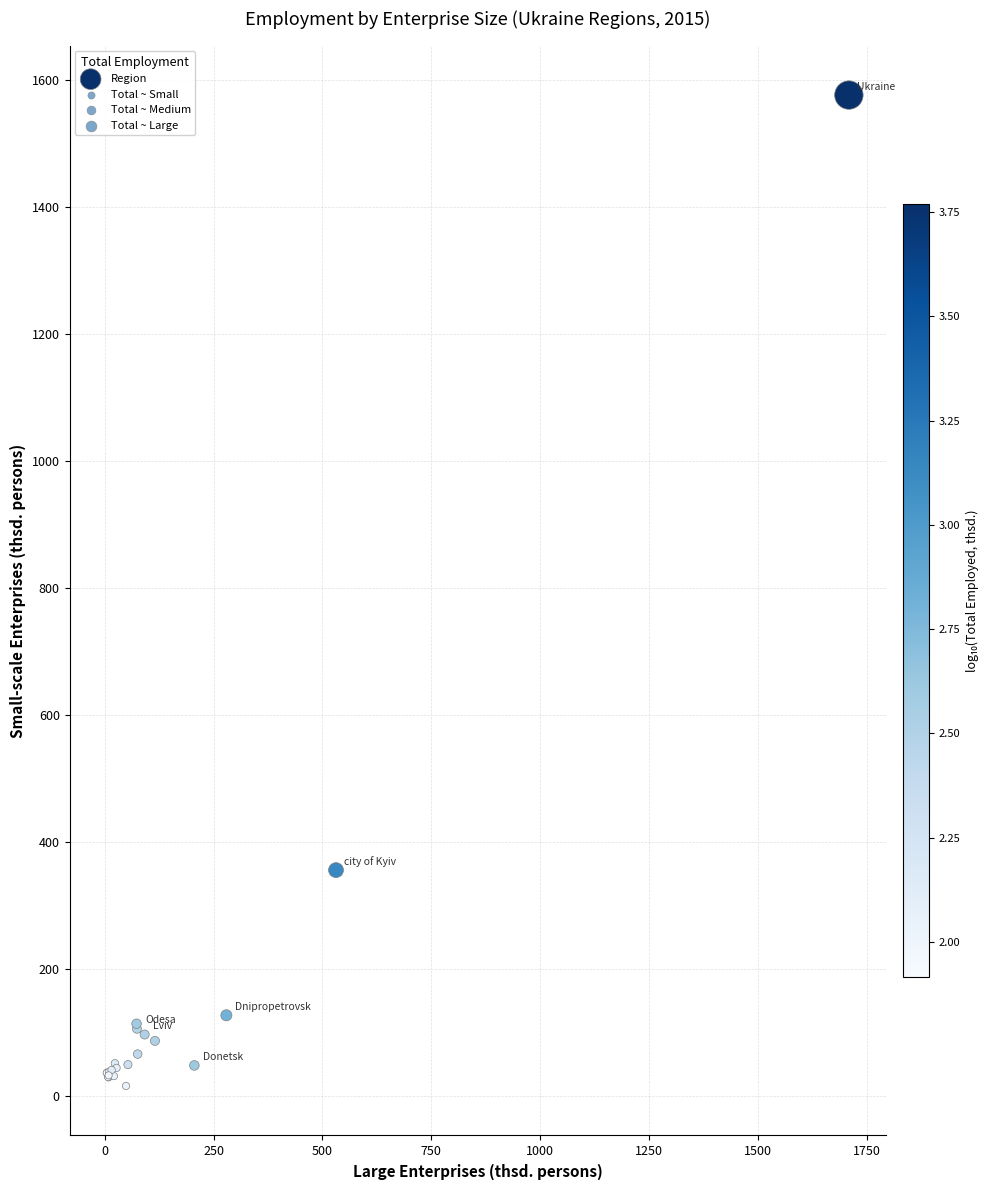

What Y value in the scatter plot is closest to 796?

355.6